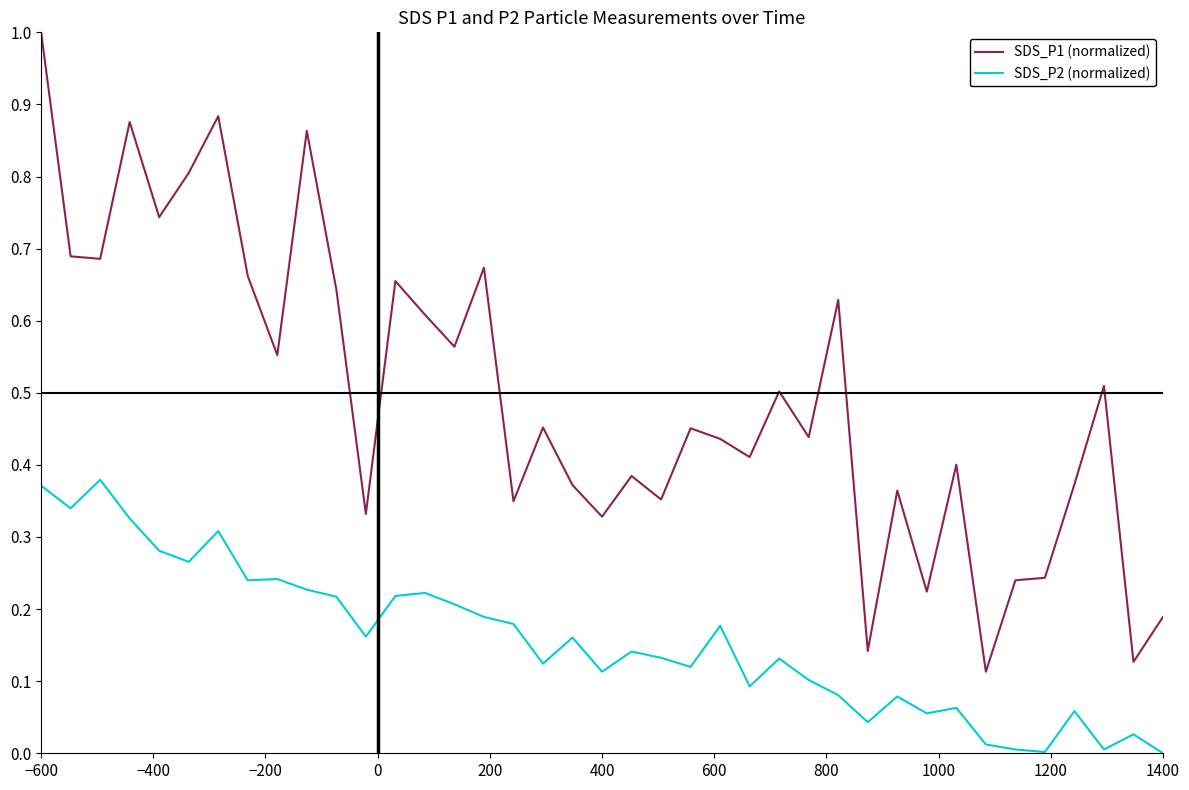

Which series has the largest range (max minus min)?

SDS_P1 (normalized)